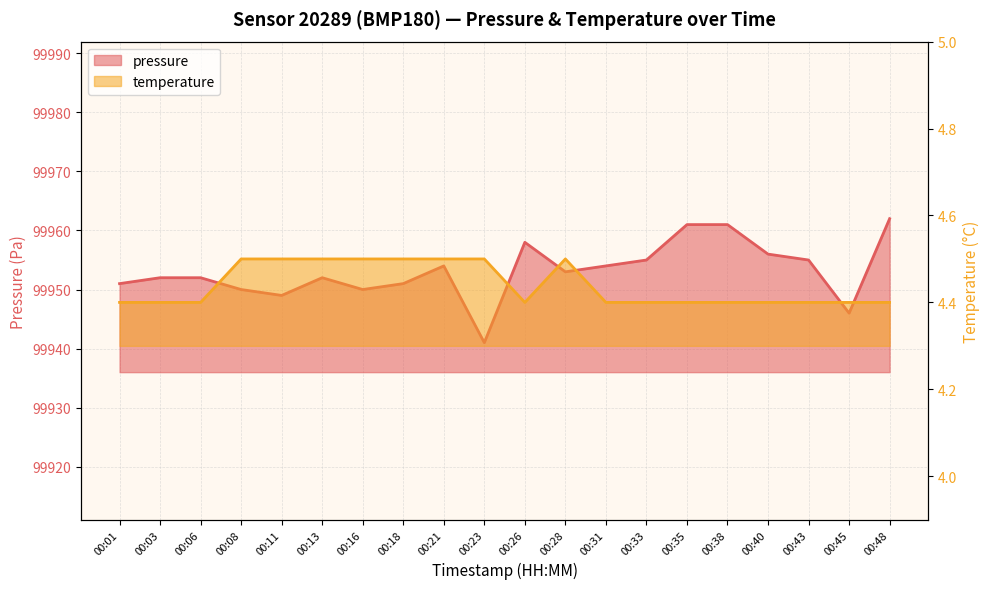

List the series in order of their peak value, highest first.

pressure, temperature